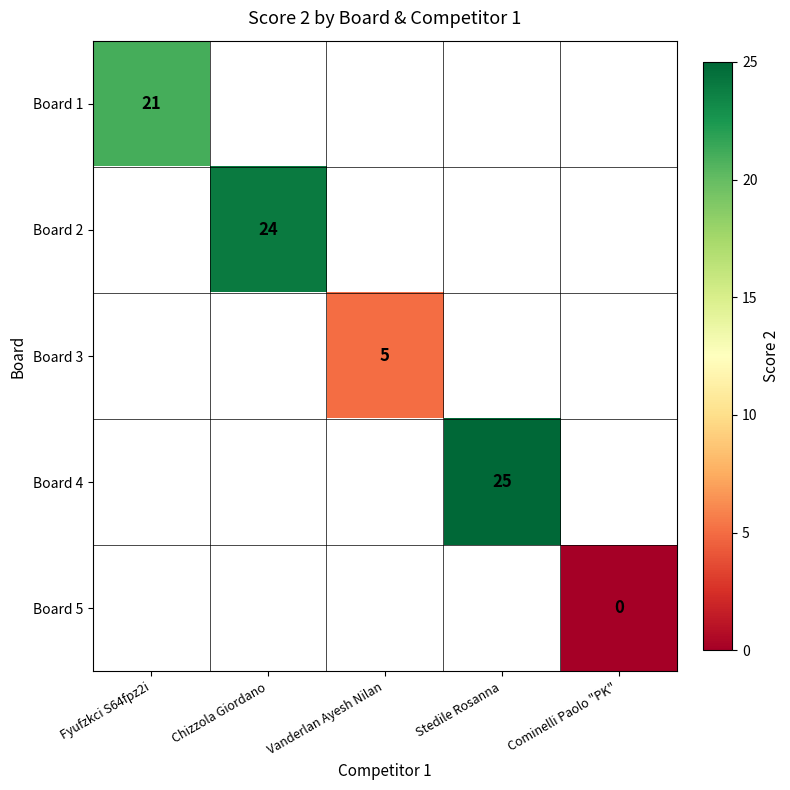

The Board 2 series shows 24 at Chizzola Giordano. True or false?

True